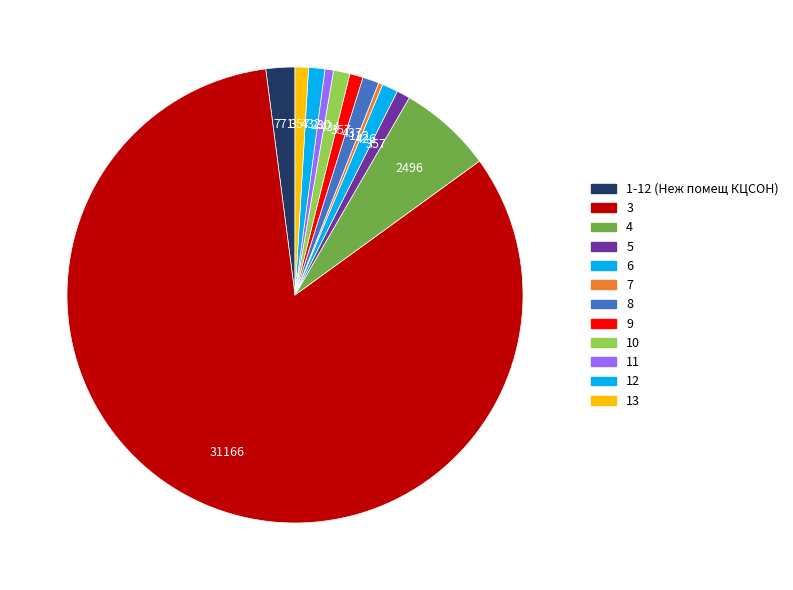

Count the number of slices in the pie.

12